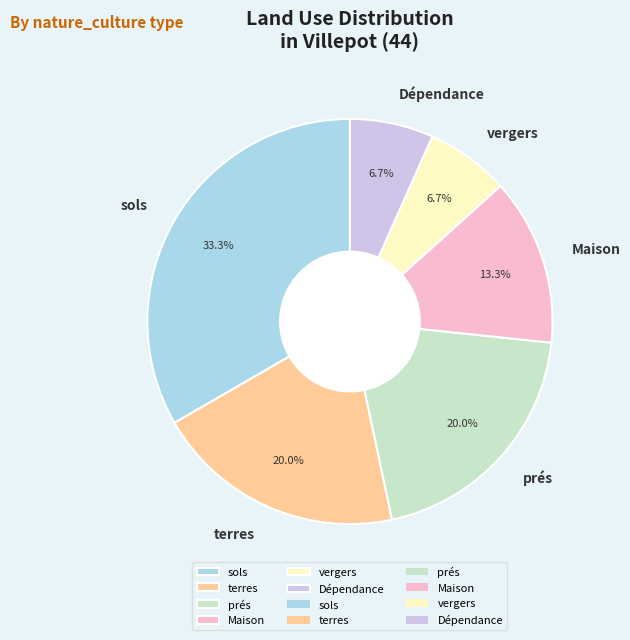

How many slices are in this pie chart?

6